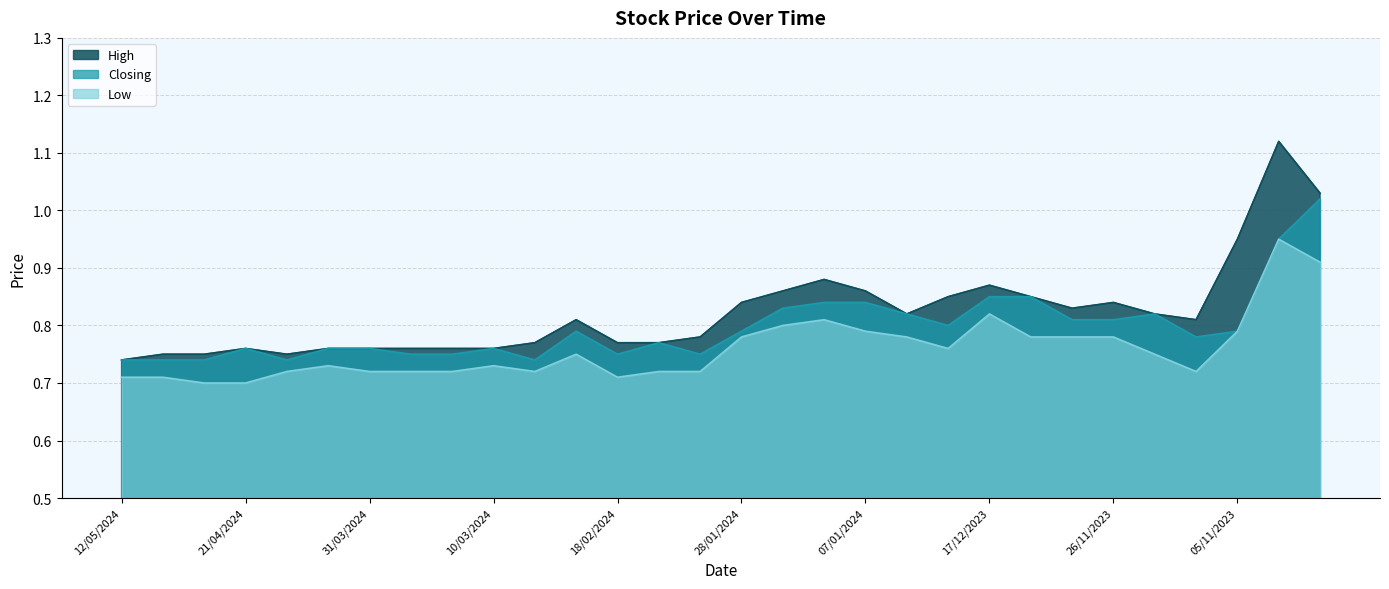

What is the sum of all High values?

24.7